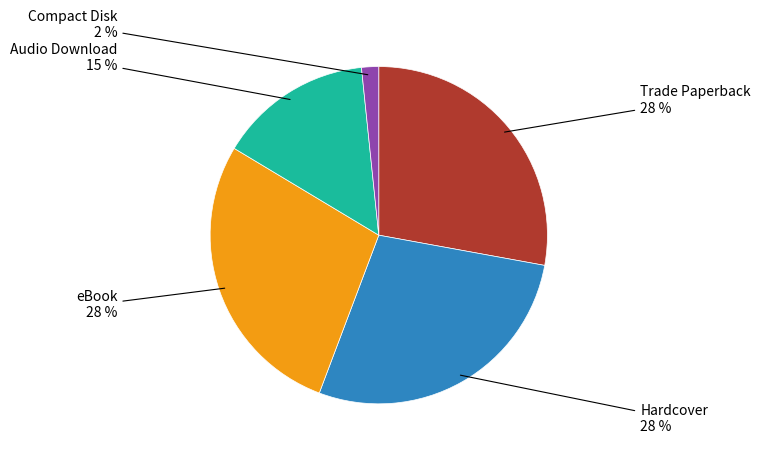

How many slices are in this pie chart?

5